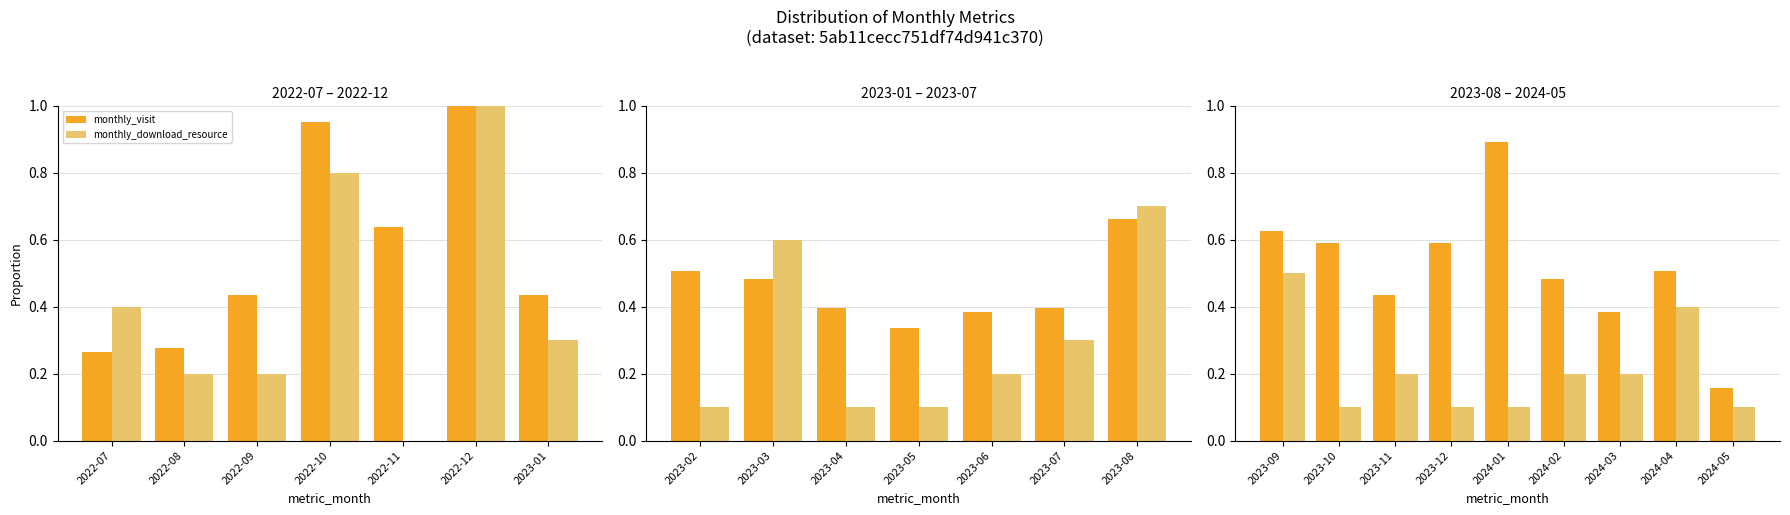

What is the label of the 1st bar from the left?

2023-09